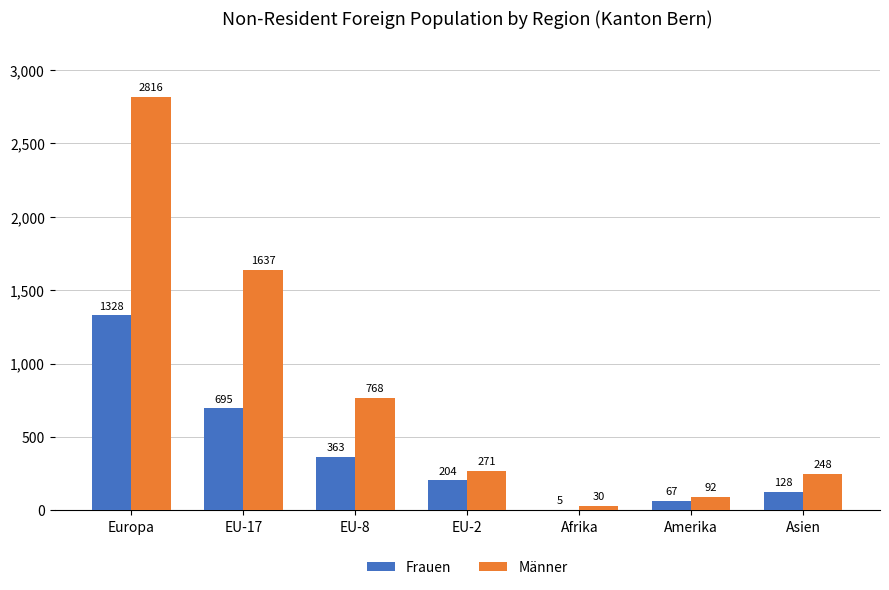

How many groups of bars are there?

7